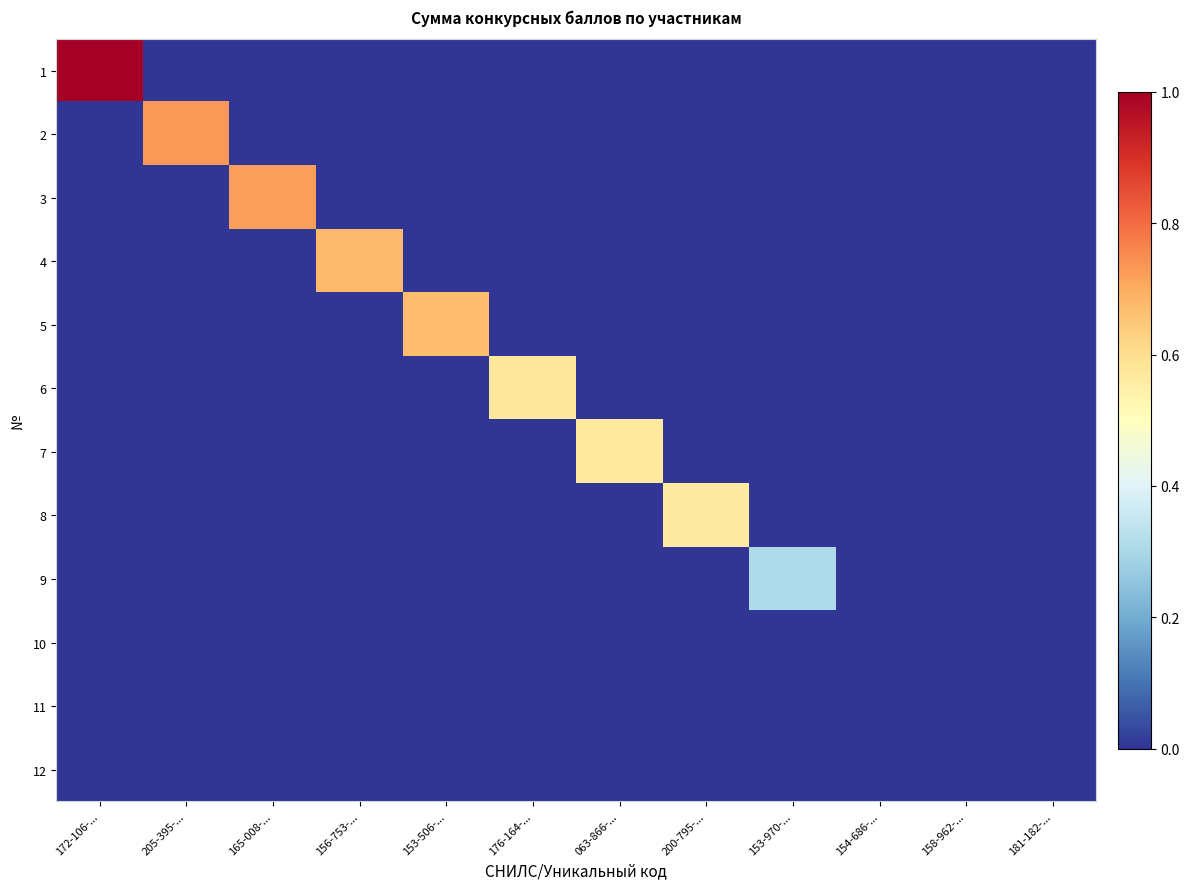

How many data points does each series have?

12